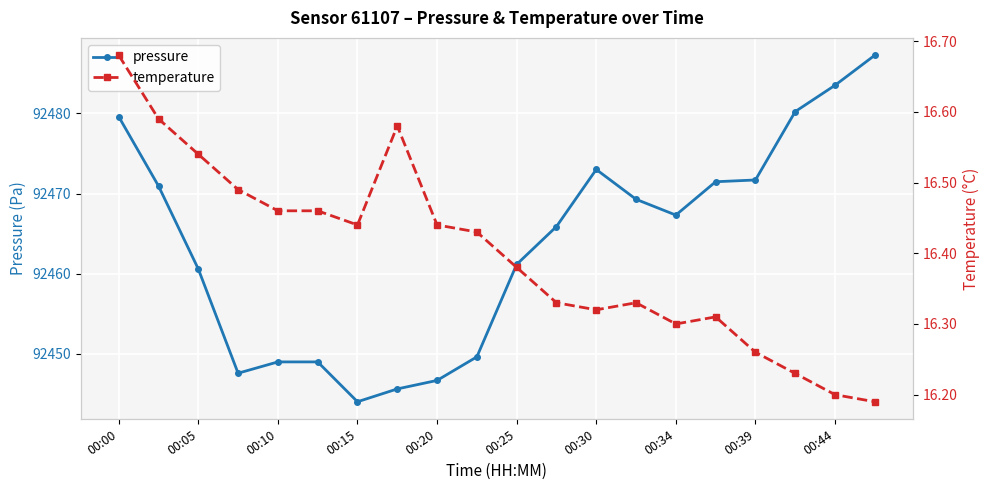

What are all the series names shown in the legend?

pressure, temperature